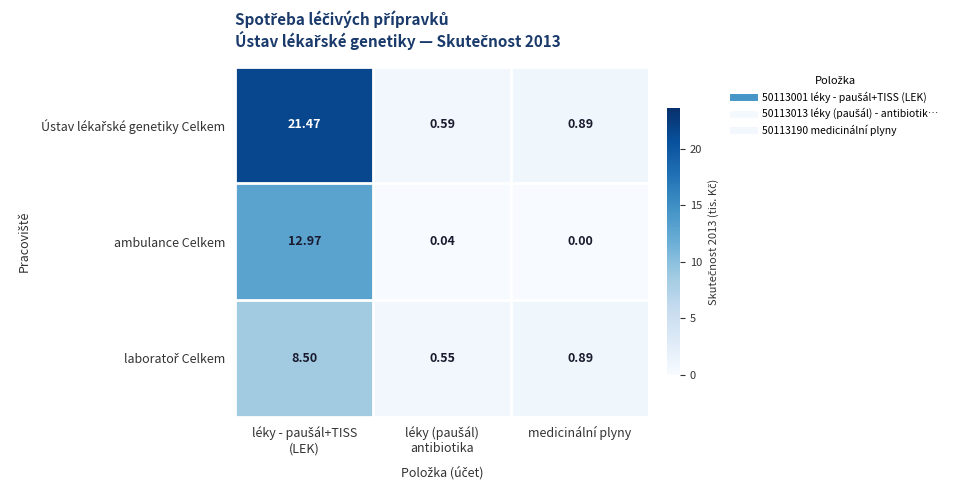

Which label corresponds to the smallest value in the chart?

medicinální plyny